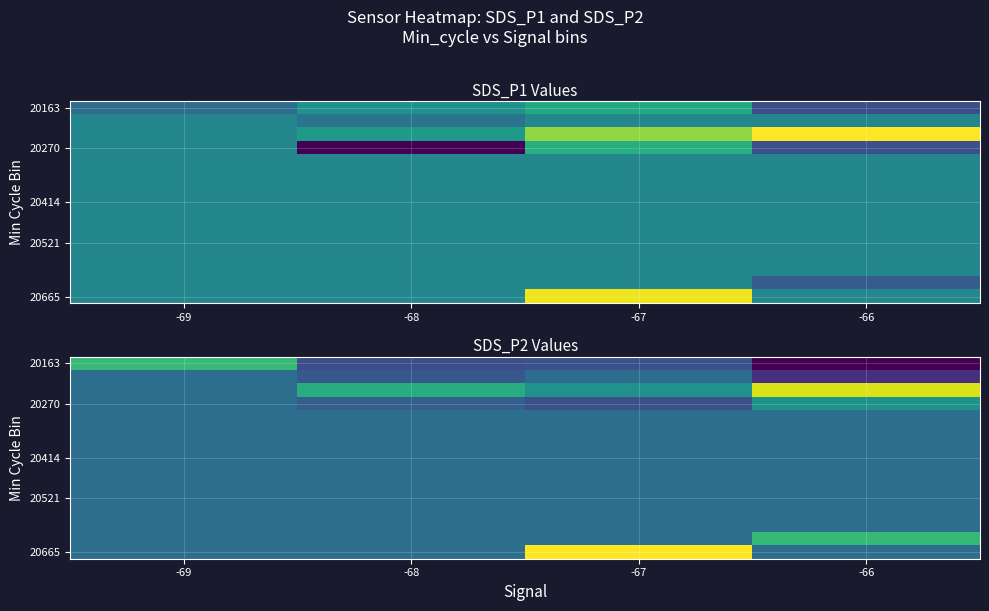

At which category does the chart reach its peak across all series?

-67